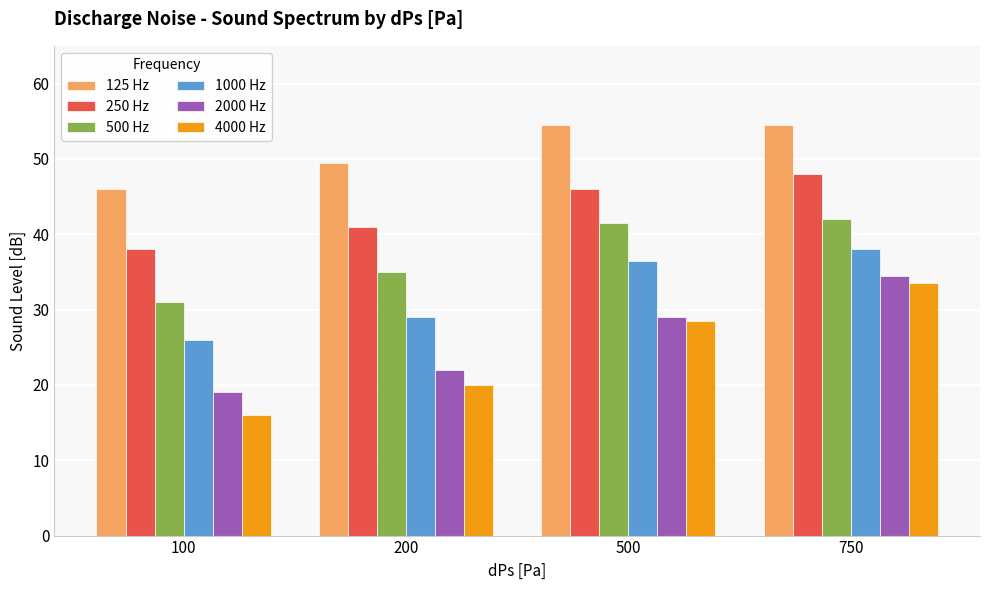

How many series are shown in this chart?

6